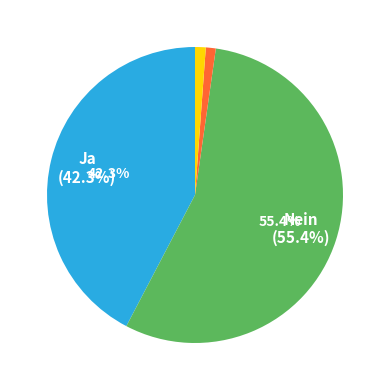

Is there any slice that represents more than half of the pie?

Yes